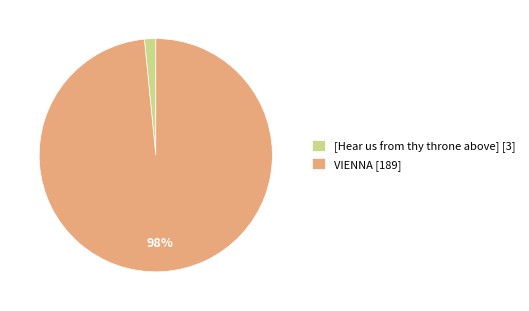

To the nearest percent, what is the combined percentage of VIENNA and [Hear us from thy throne above]?

100%